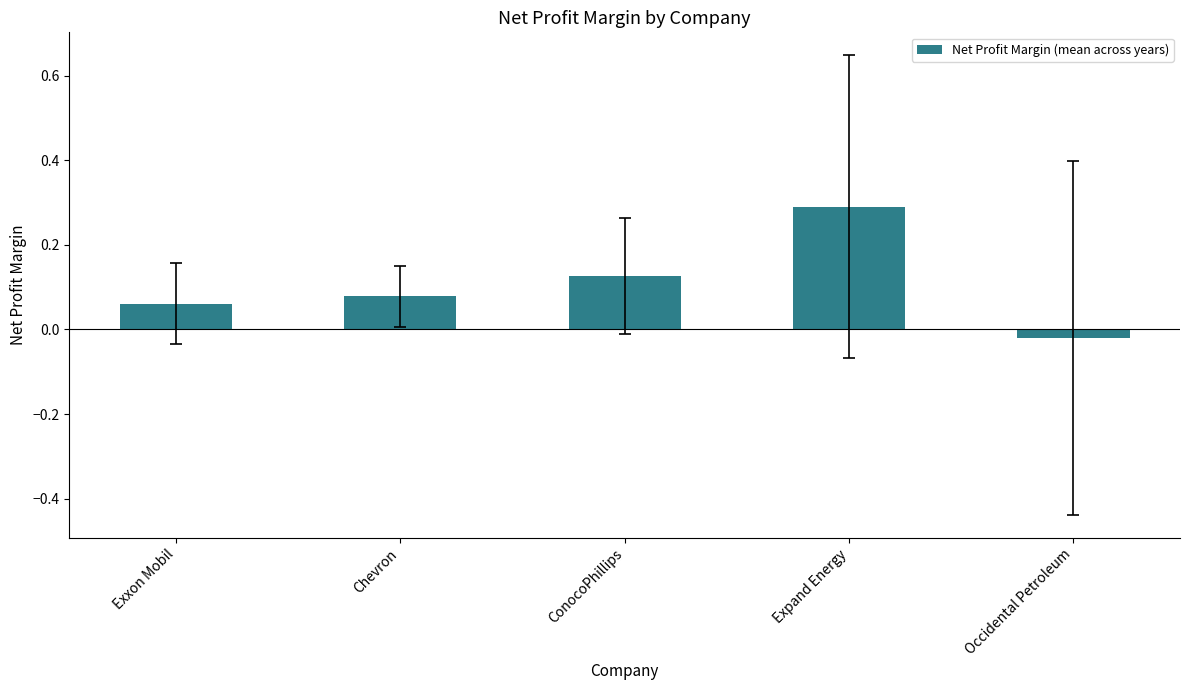

What is the label of the 5th bar from the left?

Occidental Petroleum